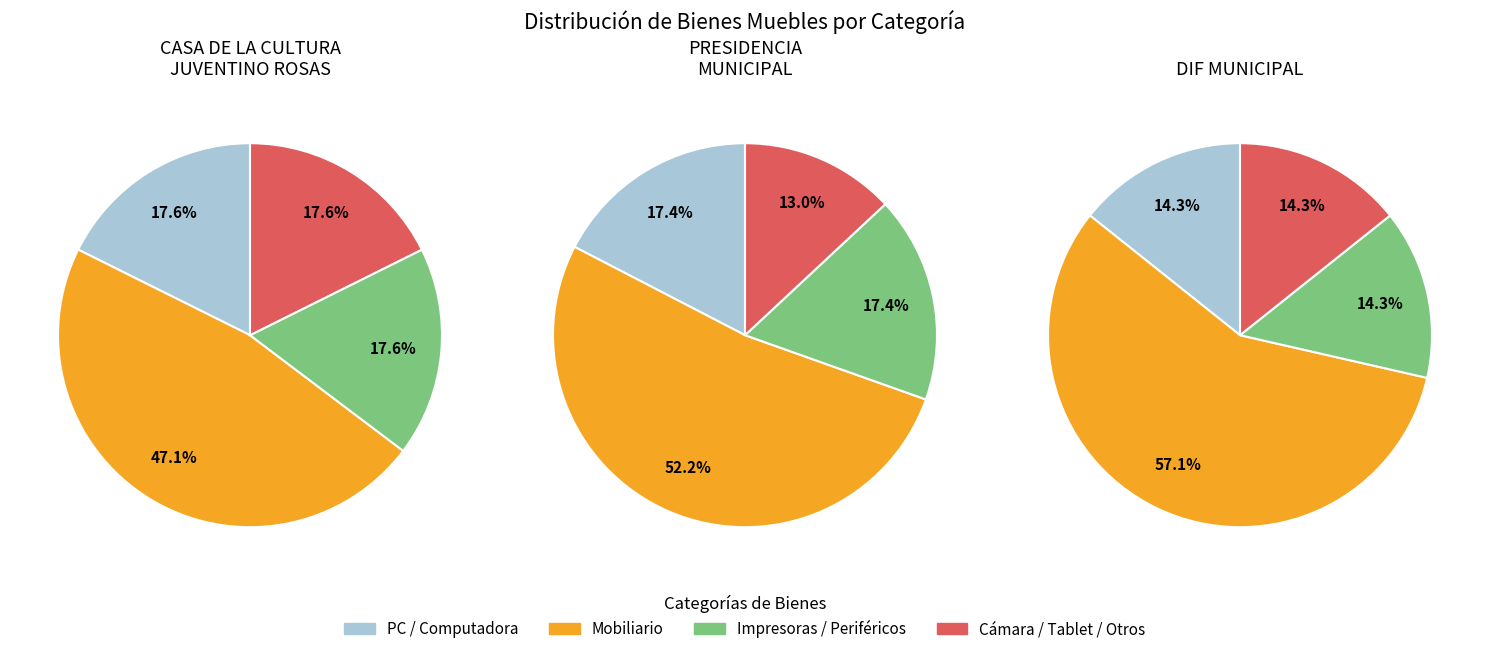

Is there a majority slice in this chart?

Yes